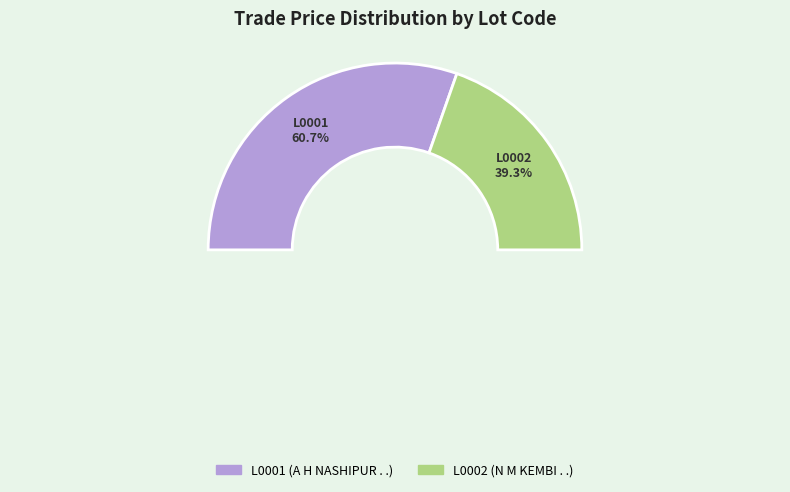

What percentage is the L0002 slice, to the nearest percent?

39%